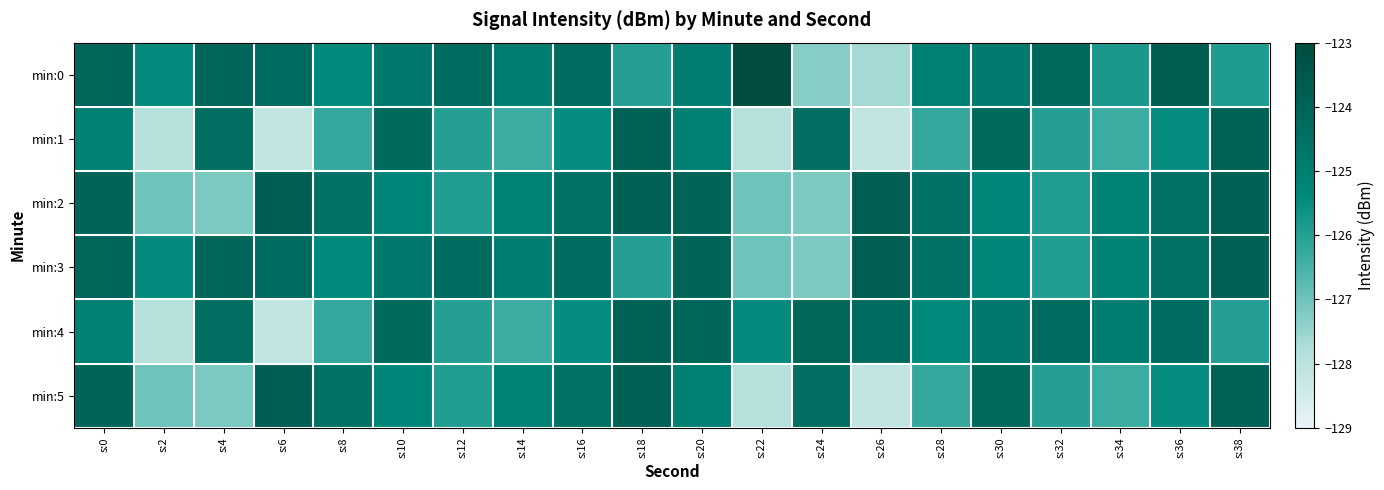

Reading right to left, transcribe all the data shown in this chart.

min:0: s:38=-125.9	s:36=-123.8	s:34=-125.8	s:32=-124.2	s:30=-124.9	s:28=-125.1	s:26=-127.6	s:24=-127.3	s:22=-123.0	s:20=-125.0	s:18=-126.0	s:16=-124.3	s:14=-124.9	s:12=-124.3	s:10=-124.8	s:8=-125.4	s:6=-124.3	s:4=-124.1	s:2=-125.4	s:0=-124.1
min:1: s:38=-123.9	s:36=-125.5	s:34=-126.3	s:32=-126.0	s:30=-124.2	s:28=-126.2	s:26=-128.1	s:24=-124.4	s:22=-127.9	s:20=-125.1	s:18=-123.9	s:16=-125.5	s:14=-126.3	s:12=-126.0	s:10=-124.2	s:8=-126.2	s:6=-128.1	s:4=-124.4	s:2=-127.9	s:0=-125.1
min:2: s:38=-123.9	s:36=-124.5	s:34=-125.2	s:32=-125.9	s:30=-125.3	s:28=-124.6	s:26=-123.8	s:24=-127.2	s:22=-127.0	s:20=-124.1	s:18=-123.9	s:16=-124.5	s:14=-125.2	s:12=-125.9	s:10=-125.3	s:8=-124.6	s:6=-123.8	s:4=-127.2	s:2=-127.0	s:0=-124.1
min:3: s:38=-123.9	s:36=-124.5	s:34=-125.2	s:32=-125.9	s:30=-125.3	s:28=-124.6	s:26=-123.8	s:24=-127.2	s:22=-127.0	s:20=-124.1	s:18=-126.0	s:16=-124.3	s:14=-124.9	s:12=-124.3	s:10=-124.8	s:8=-125.4	s:6=-124.3	s:4=-124.1	s:2=-125.4	s:0=-124.1
min:4: s:38=-126.0	s:36=-124.3	s:34=-124.9	s:32=-124.3	s:30=-124.8	s:28=-125.4	s:26=-124.3	s:24=-124.1	s:22=-125.4	s:20=-124.1	s:18=-123.9	s:16=-125.5	s:14=-126.3	s:12=-126.0	s:10=-124.2	s:8=-126.2	s:6=-128.1	s:4=-124.4	s:2=-127.9	s:0=-125.1
min:5: s:38=-123.9	s:36=-125.5	s:34=-126.3	s:32=-126.0	s:30=-124.2	s:28=-126.2	s:26=-128.1	s:24=-124.4	s:22=-127.9	s:20=-125.1	s:18=-123.9	s:16=-124.5	s:14=-125.2	s:12=-125.9	s:10=-125.3	s:8=-124.6	s:6=-123.8	s:4=-127.2	s:2=-127.0	s:0=-124.1